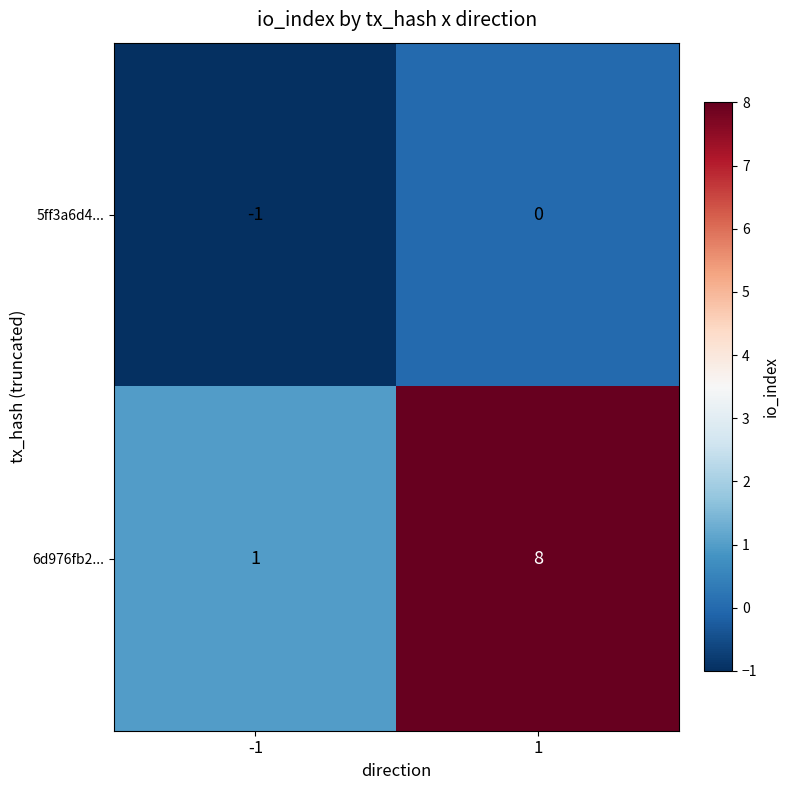

What is the total value across all series at 1?

8